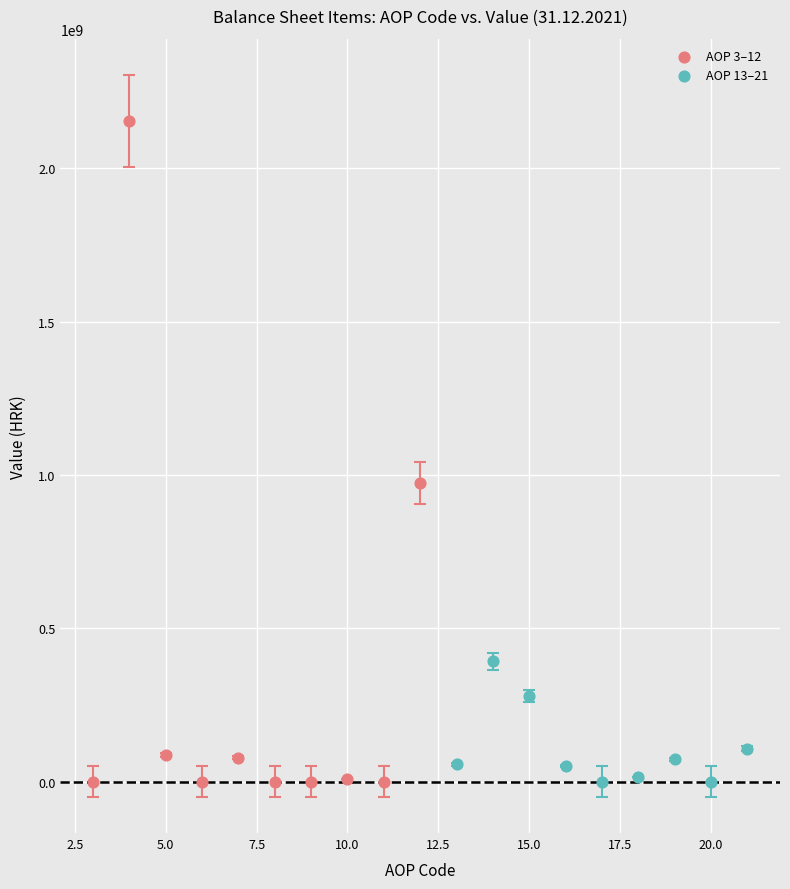

Which series has the widest spread of Y values?

AOP 3–12